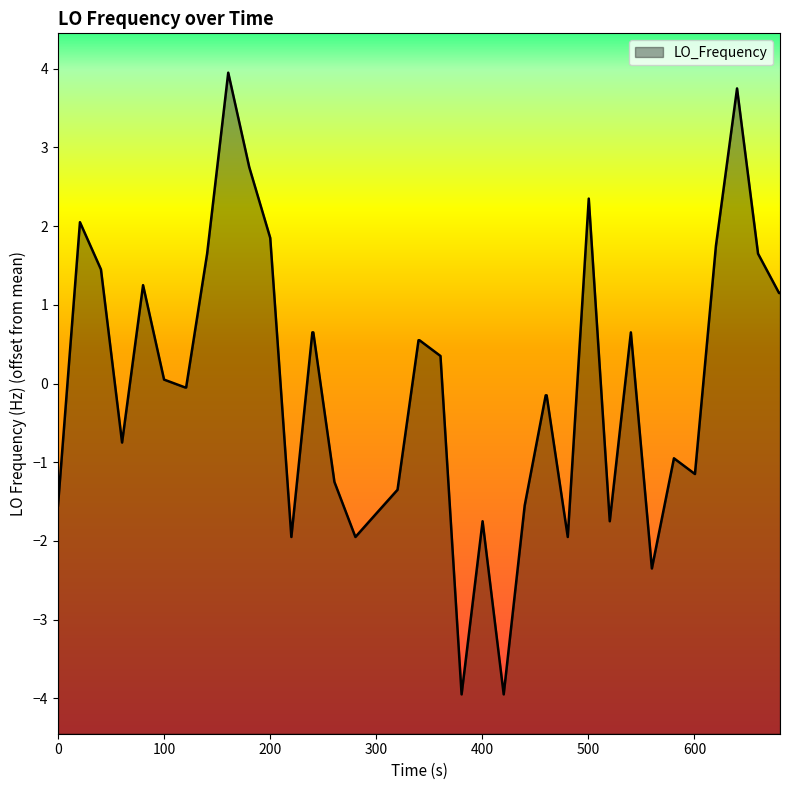

Count the number of data series in this chart.

1